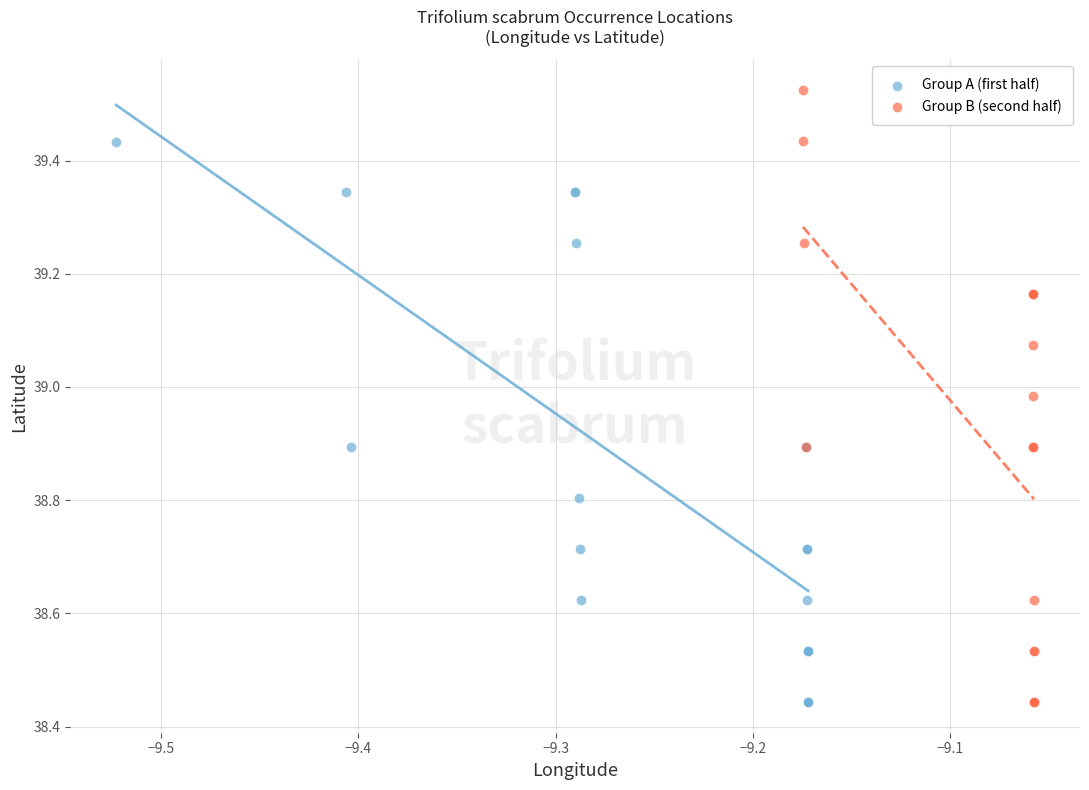

Which series reaches the maximum Y coordinate?

Group B (second half)